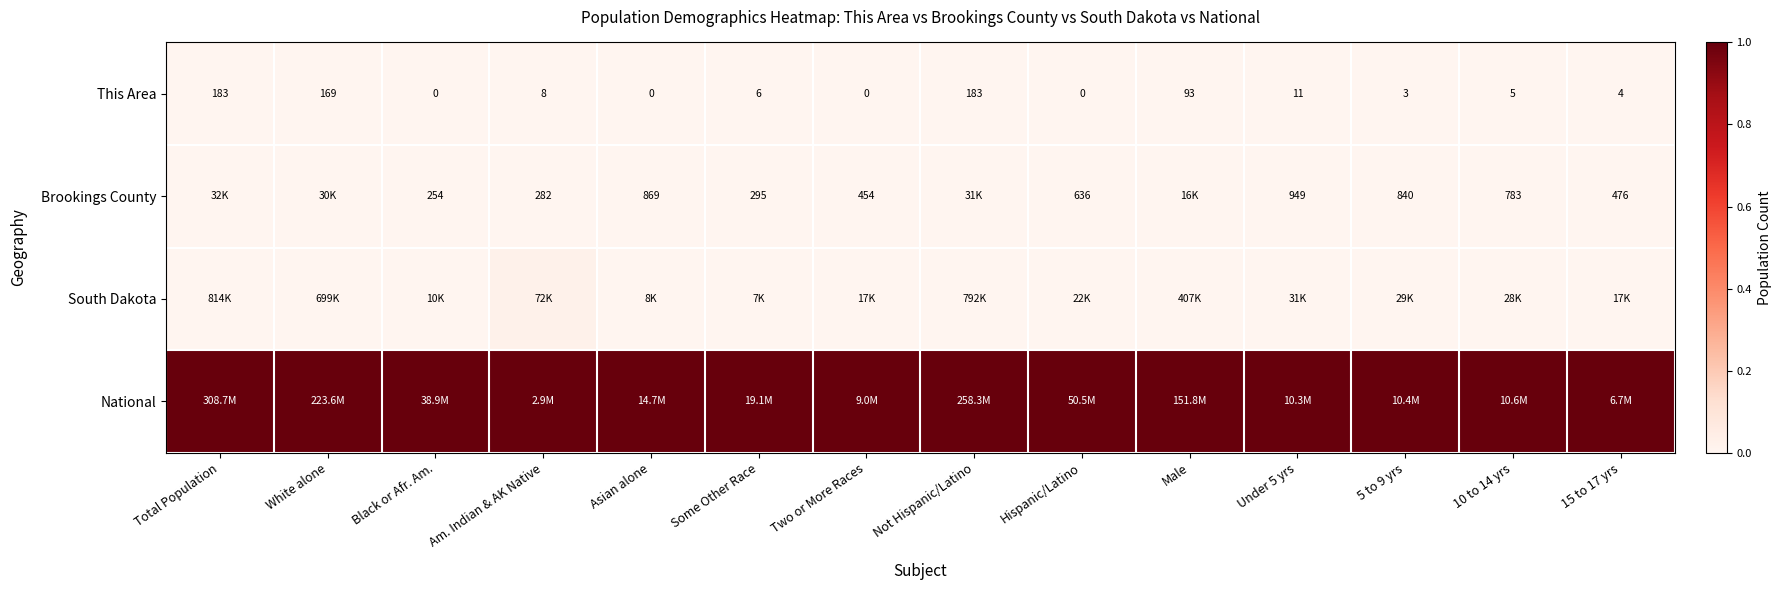

At which label does This Area first exceed 6?

Total Population